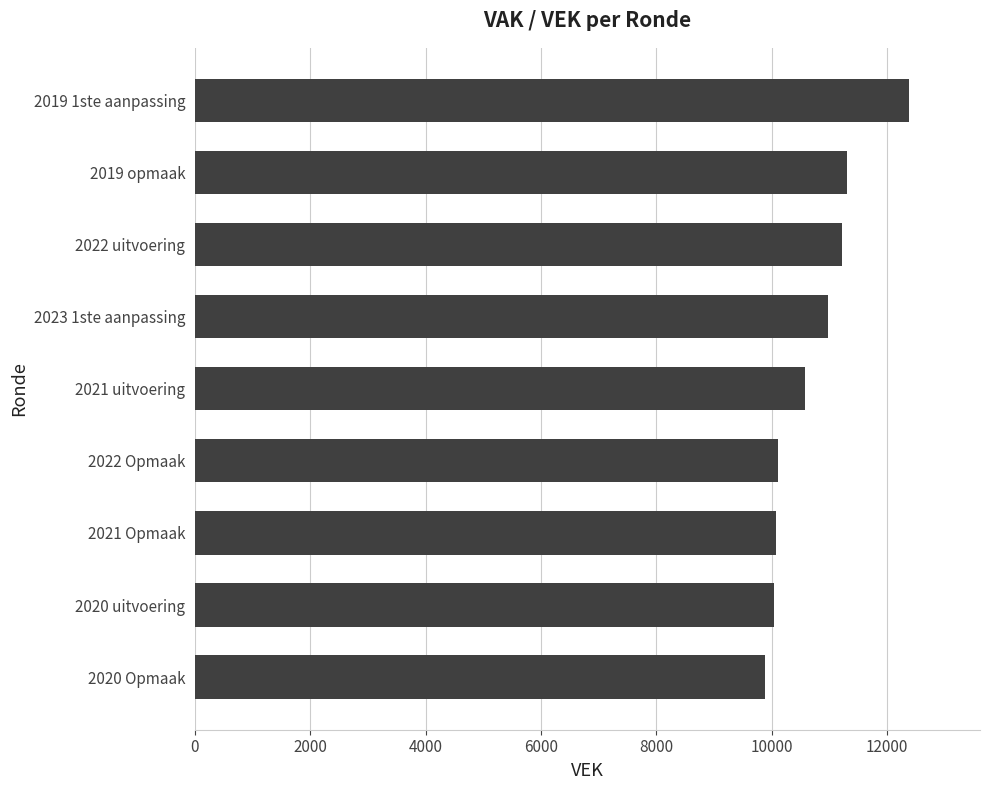

Which category has the highest value across all series?

2019 1ste aanpassing